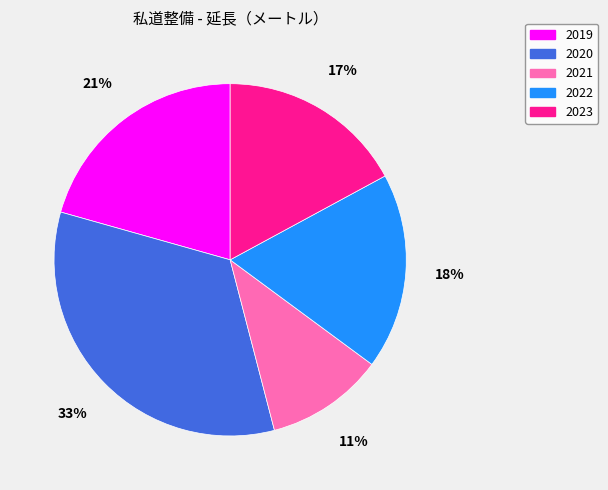

How many segments does this pie chart have?

5